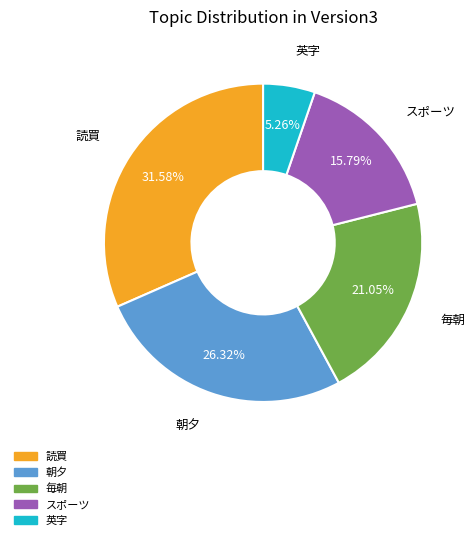

What is the ratio of the value at 読買 to the value at スポーツ?

2.0